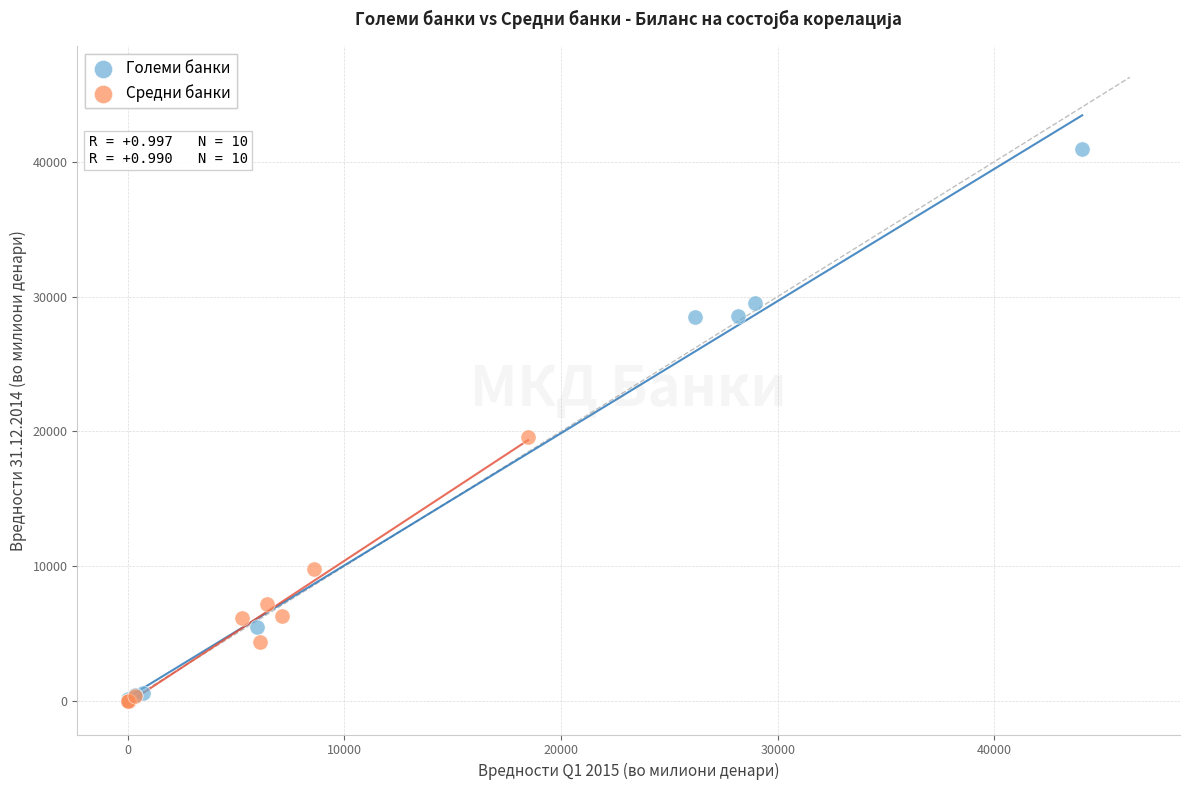

Which series contains the highest Y value?

Големи банки